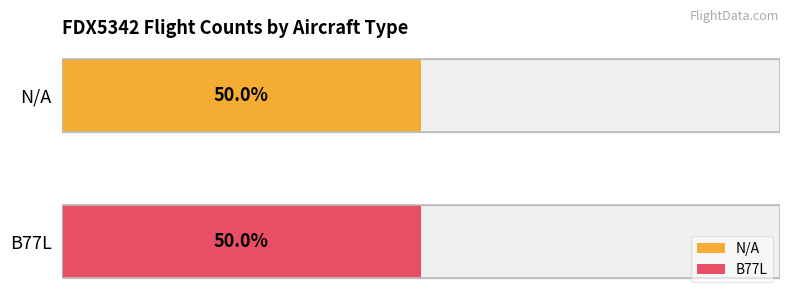

Which series has the widest spread of values?

N/A